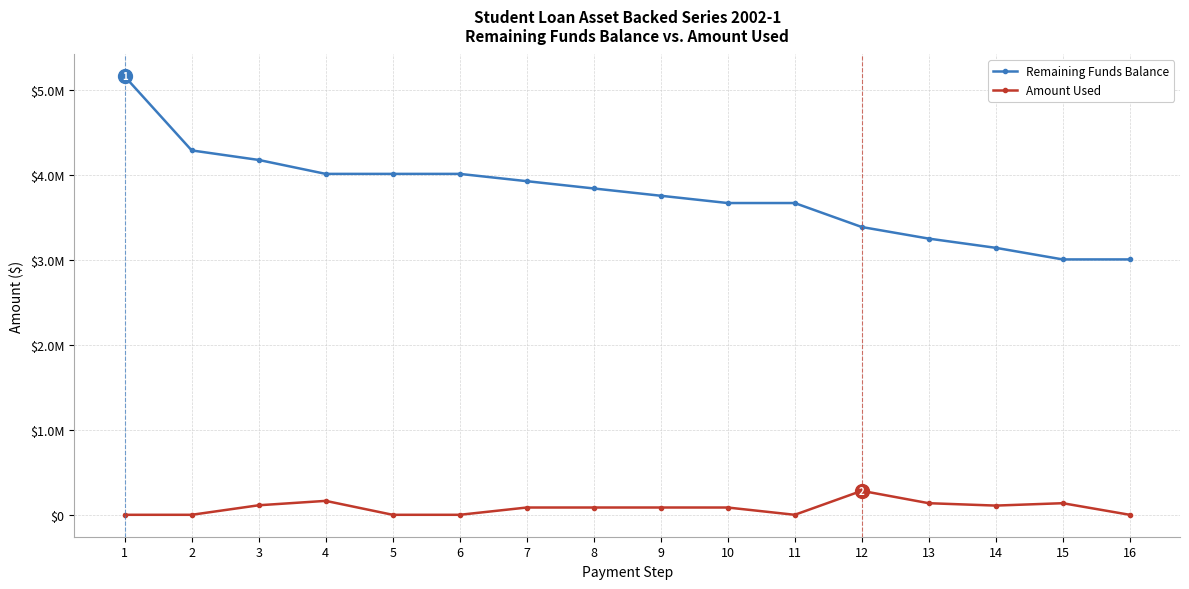

Where is Amount Used nearest to the value 141086?

15